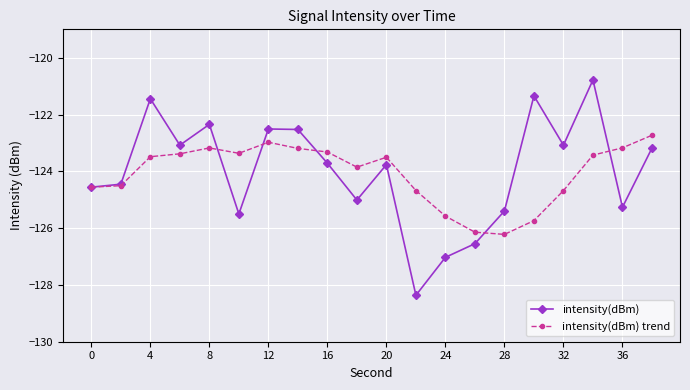

Reading right to left, what are all the values shown in this chart?

intensity(dBm): -123.2	-125.3	-120.8	-123.1	-121.3	-125.4	-126.5	-127.0	-128.4	-123.8	-125.0	-123.7	-122.5	-122.5	-125.5	-122.3	-123.1	-121.4	-124.5	-124.6
intensity(dBm) trend: -122.7	-123.2	-123.4	-124.7	-125.7	-126.2	-126.1	-125.6	-124.7	-123.5	-123.9	-123.3	-123.2	-123.0	-123.4	-123.2	-123.4	-123.5	-124.5	-124.6